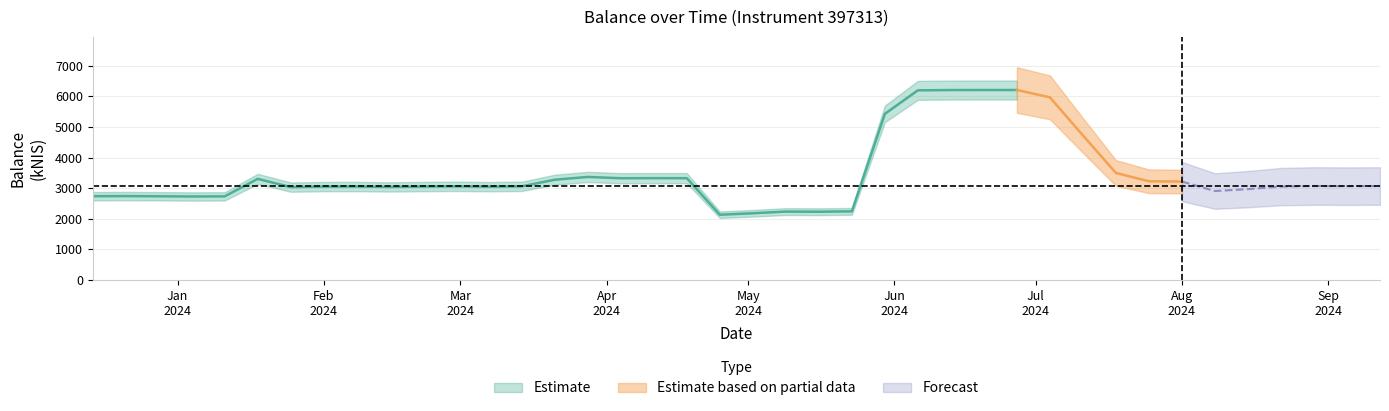

What is the minimum value shown in the chart?

2130.9